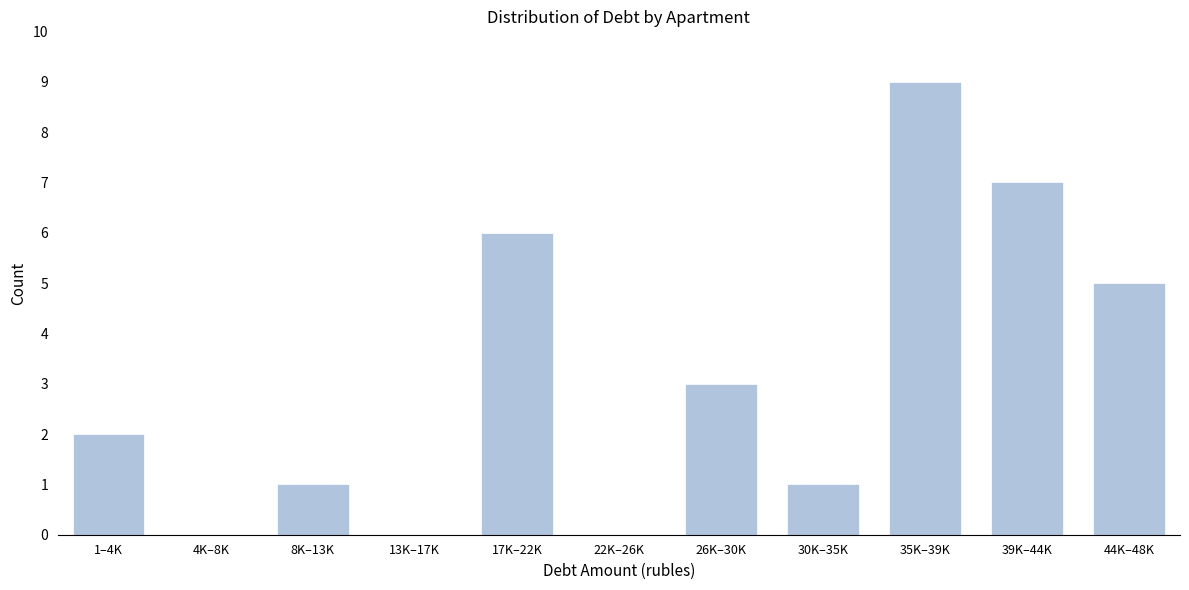

Reading right to left, what are all the values shown in this chart?

44K–48K=5	39K–44K=7	35K–39K=9	30K–35K=1	26K–30K=3	22K–26K=0	17K–22K=6	13K–17K=0	8K–13K=1	4K–8K=0	1–4K=2